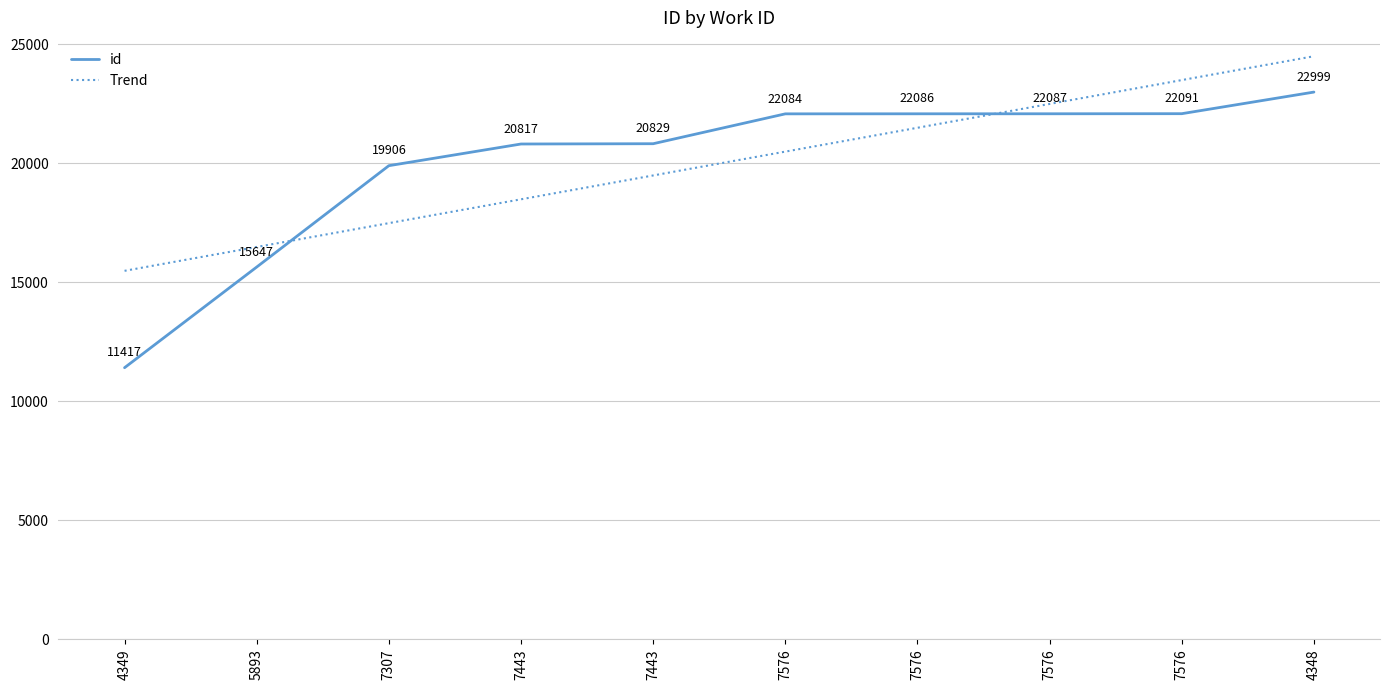

Read the id value at 7576.

22087.0